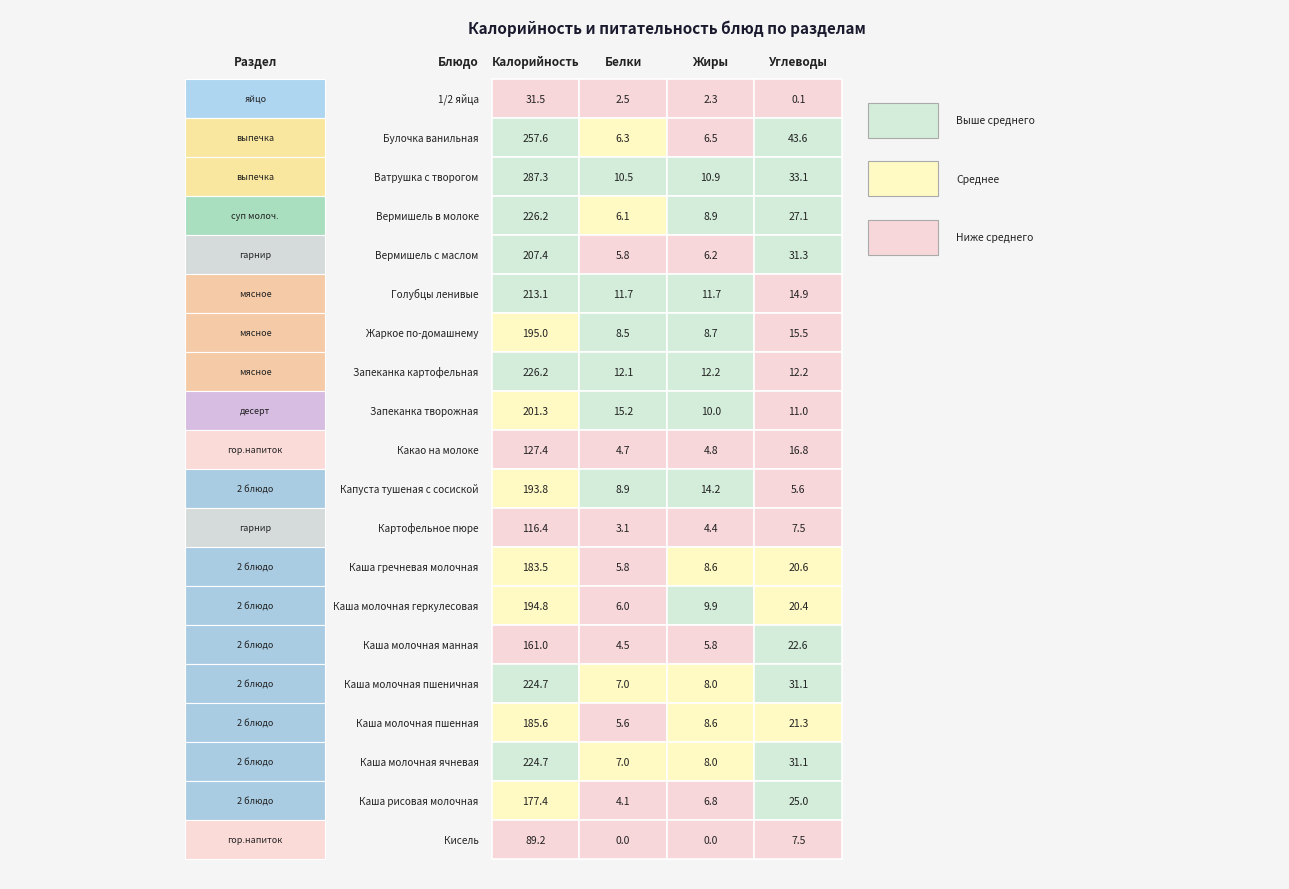

What is the change in value from Картофельное пюре to Кисель?

-27.1